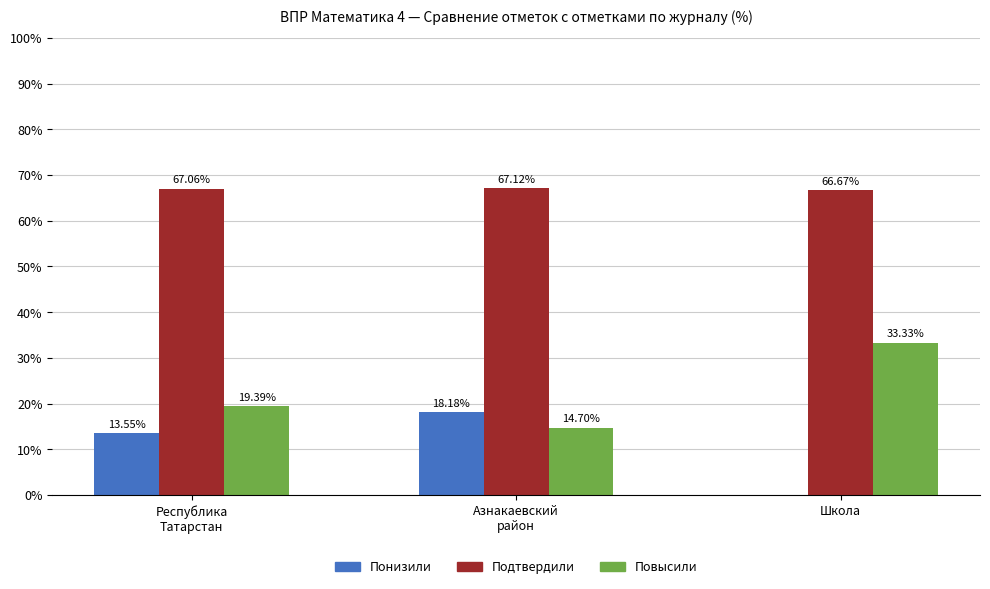

Where is Подтвердили nearest to the value 66?

Школа